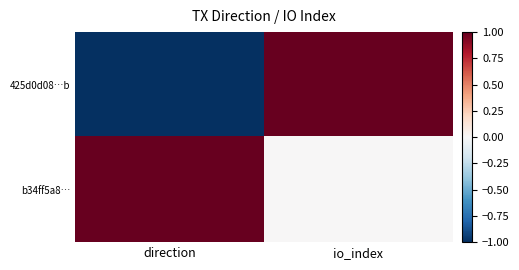

Rank the series by their maximum value, from highest to lowest.

425d0d08…b, b34ff5a8…